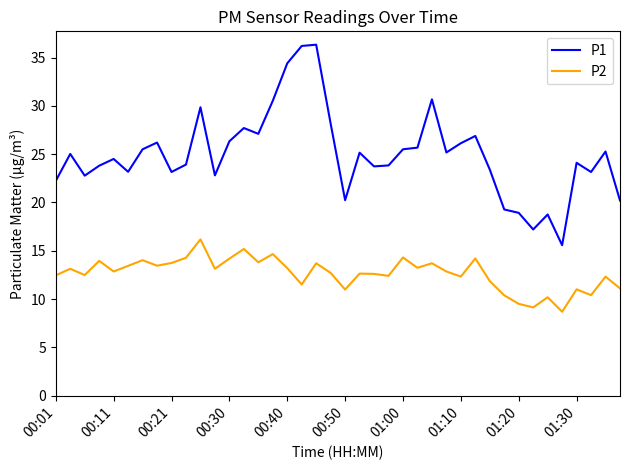

Which series has the largest range (max minus min)?

P1